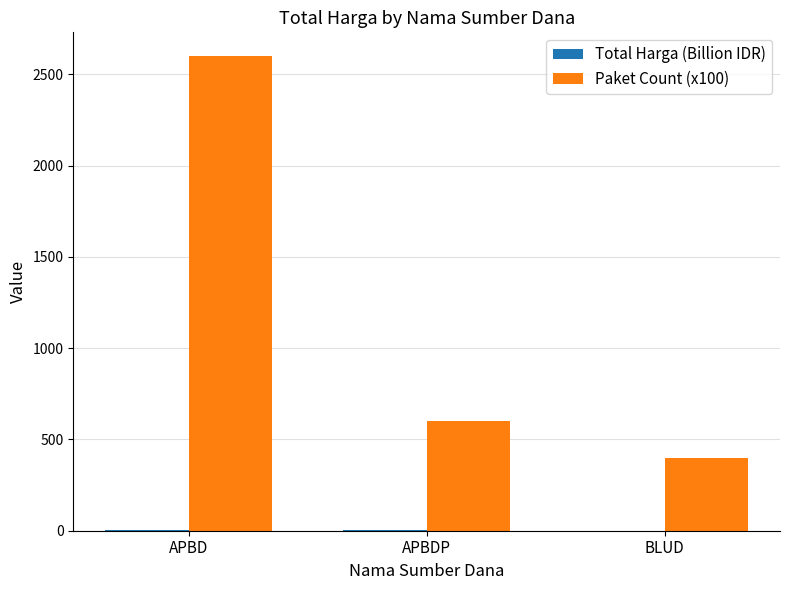

At which category is the sum across all series the highest?

APBD